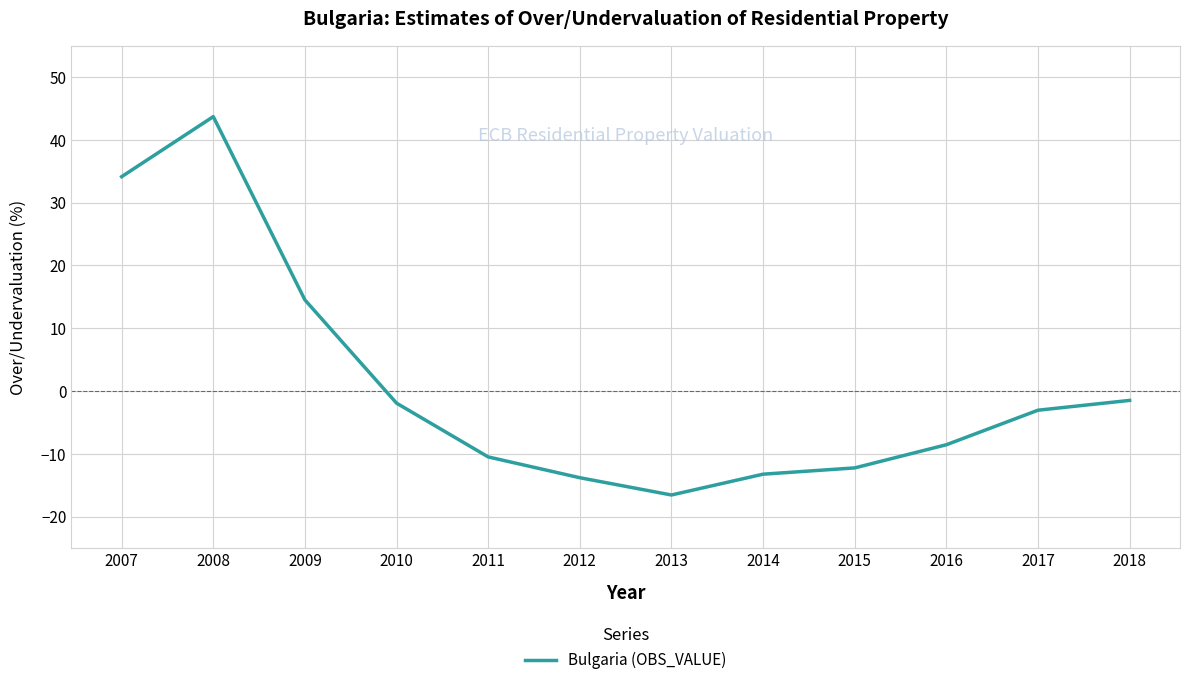

What is the difference between the values at 2011 and 2010?

8.6